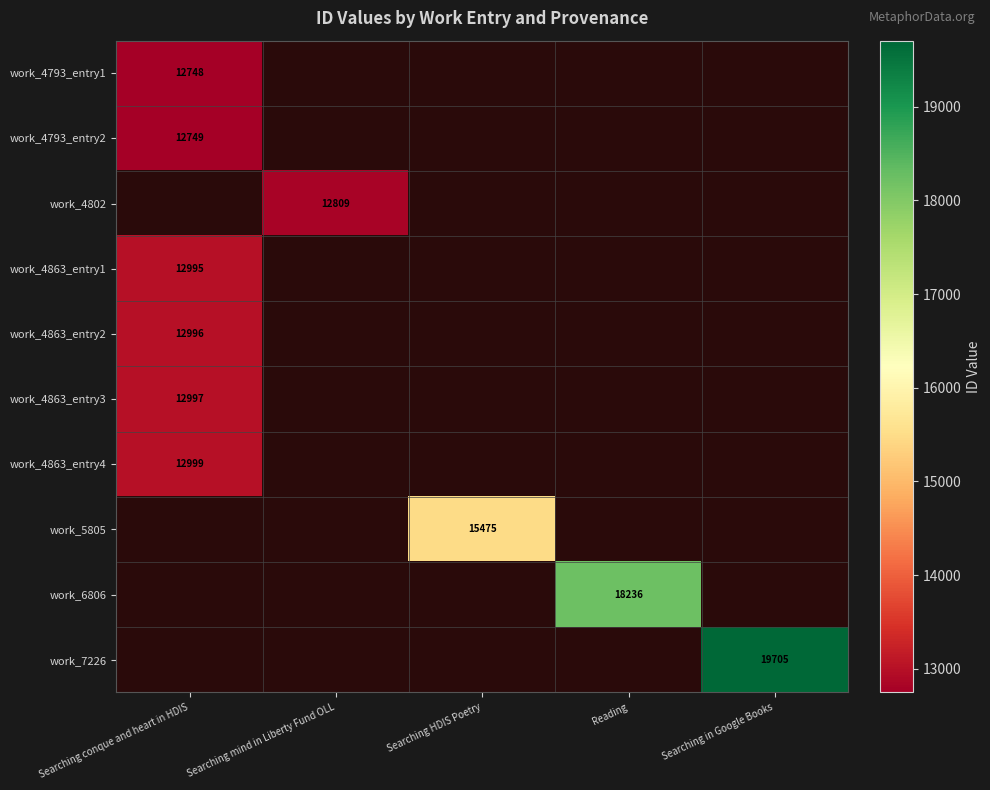

The value of work_4863_entry2 at Searching conque and heart in HDIS is 12996. True or false?

True